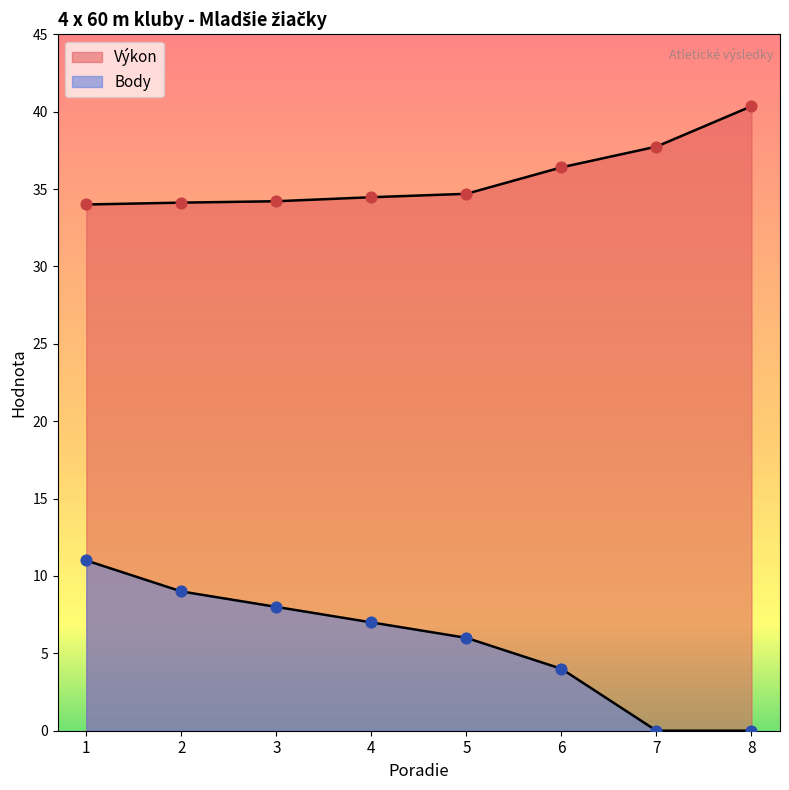

Which series contains the highest Y value?

Výkon